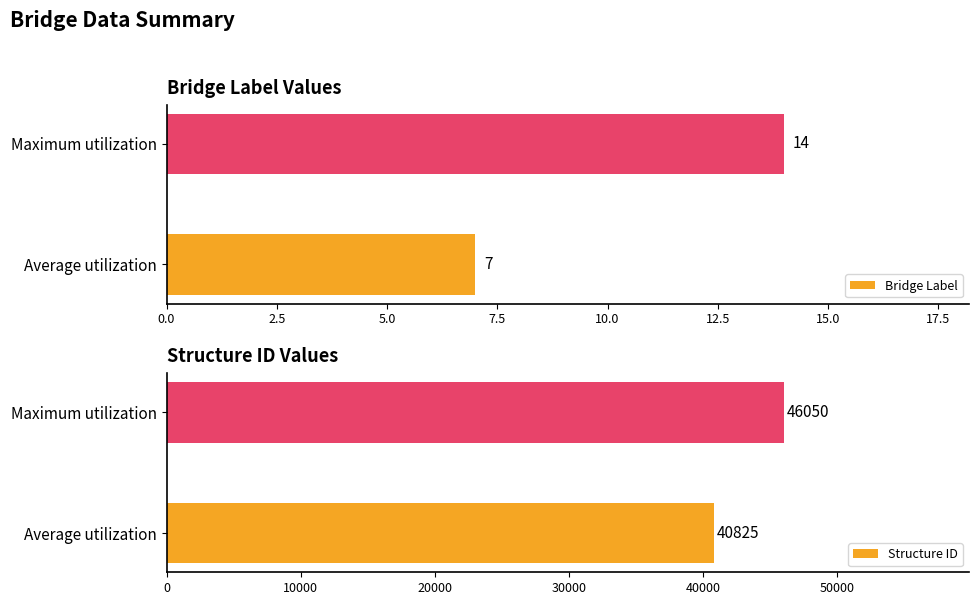

List the labels in order of Bridge Label value, smallest first.

Average utilization, Maximum utilization